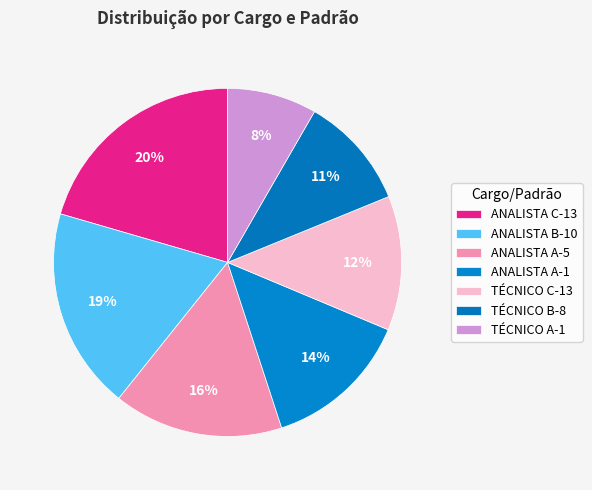

Is there a majority slice in this chart?

No